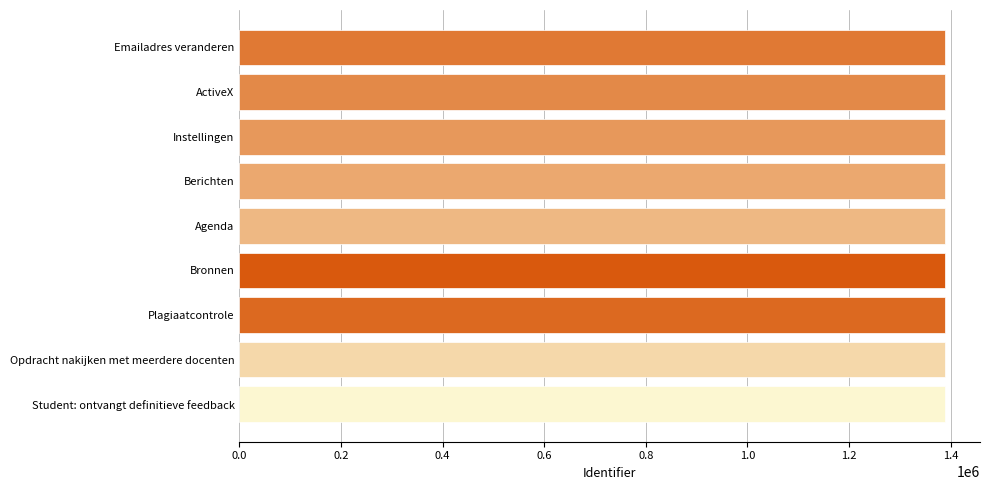

What is the label of the 8th bar from the bottom?

ActiveX